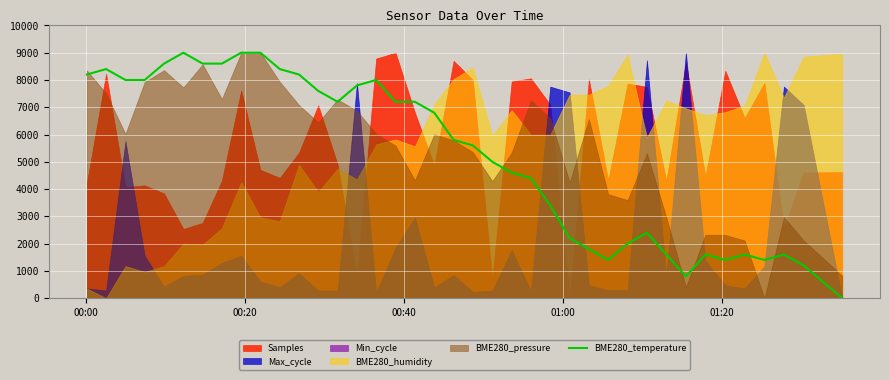

Reading left to right, what are all the values shown in this chart?

8200.0	8400.0	8000.0	8000.0	8600.0	9000.0	8600.0	8600.0	9000.0	9000.0	8400.0	8200.0	7600.0	7200.0	7800.0	8000.0	7200.0	7200.0	6800.0	5800.0	5600.0	5000.0	4600.0	4400.0	3400.0	2200.0	1800.0	1400.0	2000.0	2400.0	1600.0	800.0	1600.0	1400.0	1600.0	1400.0	1600.0	1200.0	0.0